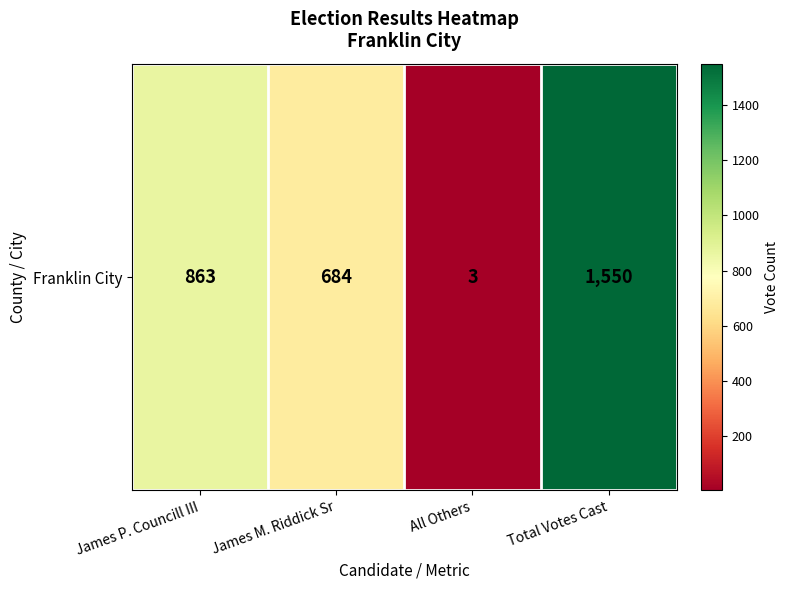

Which has a higher value, James P. Councill III or Total Votes Cast?

Total Votes Cast